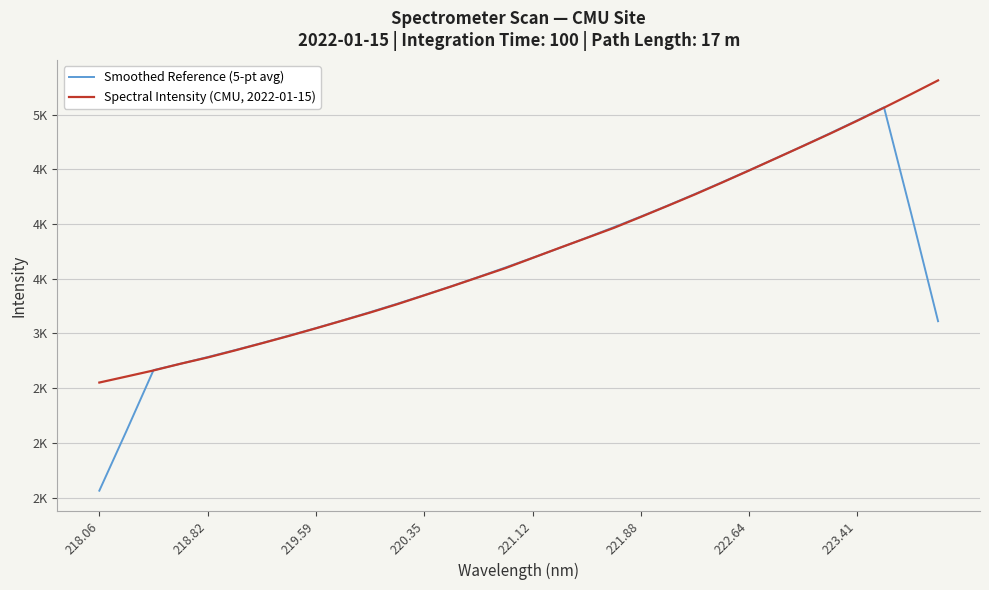

Does the chart display data point markers on the line(s)?

No